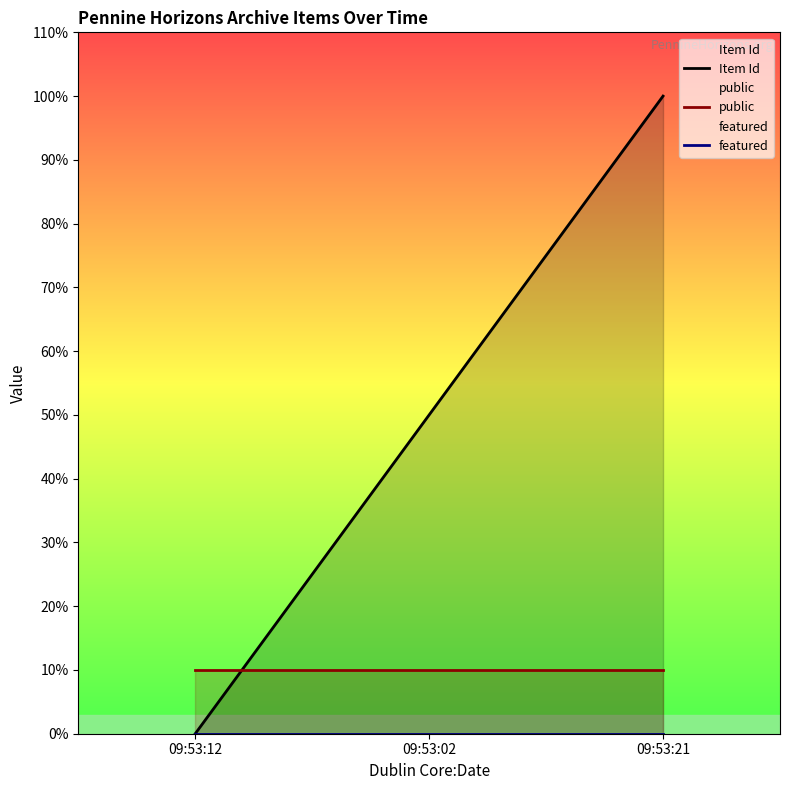

Which has a higher value, 09:53:02 or 09:53:21?

09:53:21